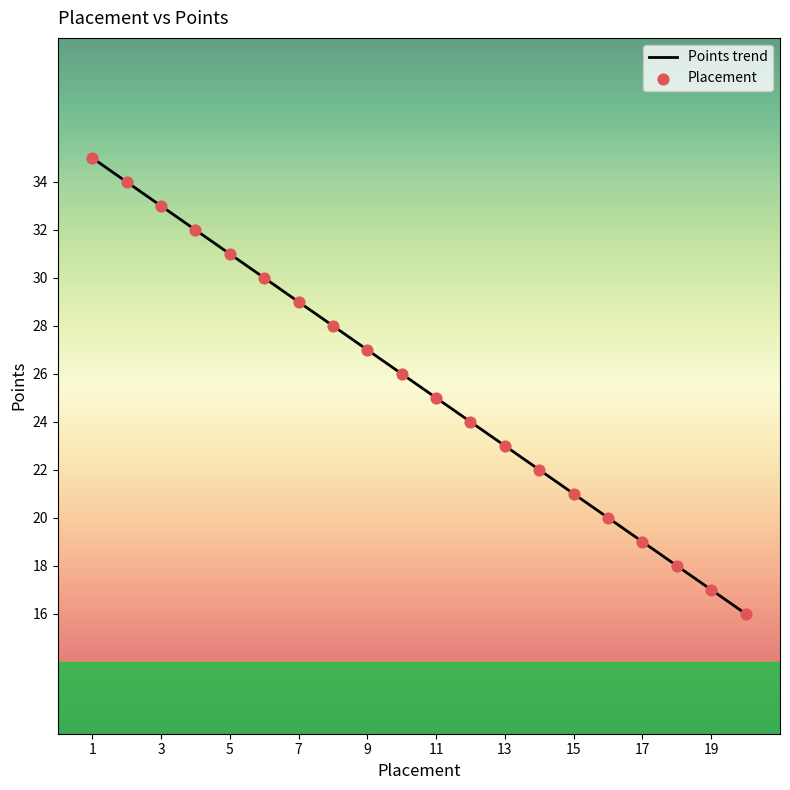

What is the change in value from 12 to 14?

-2